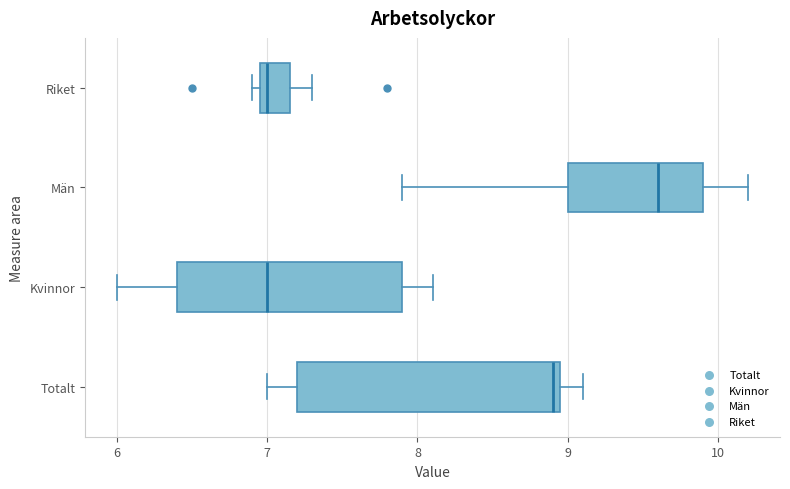

Which box is the widest, from its left edge to its right edge?

Totalt